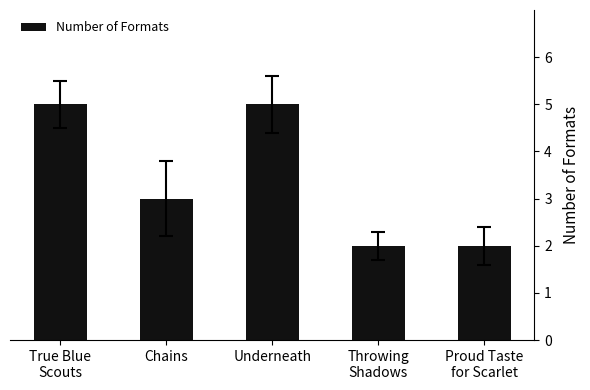

What is the greatest value displayed?

5